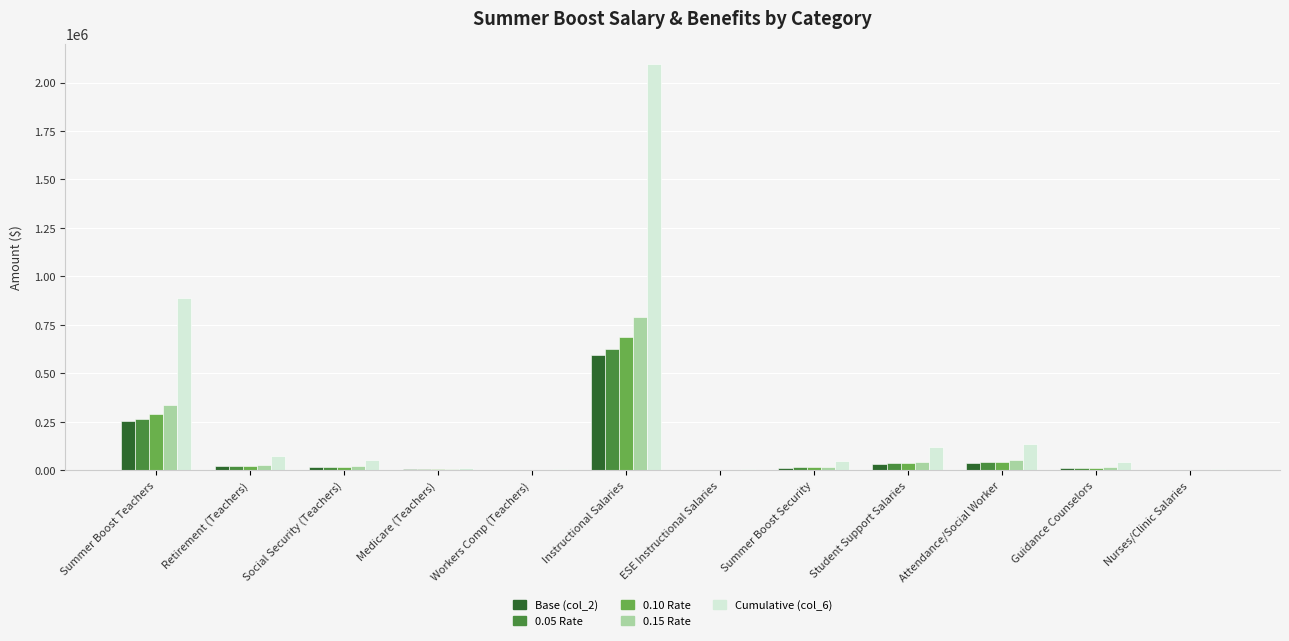

Does the chart contain stacked bars?

No